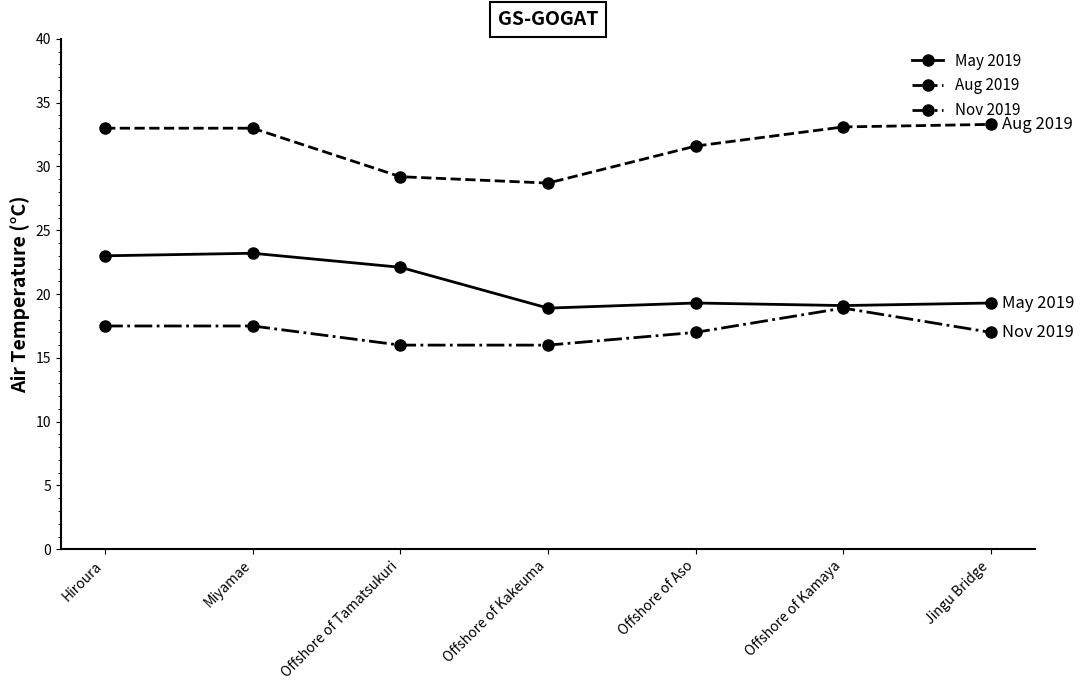

Rank the series by their average value, from lowest to highest.

Nov 2019, May 2019, Aug 2019